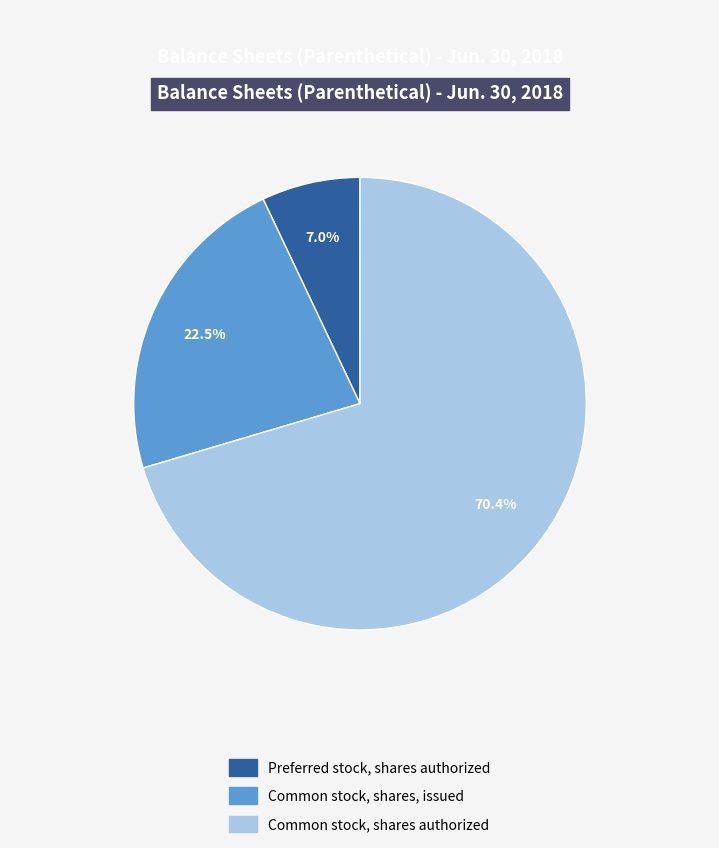

Is it true that Preferred stock, shares authorized is 7% of the pie?

True